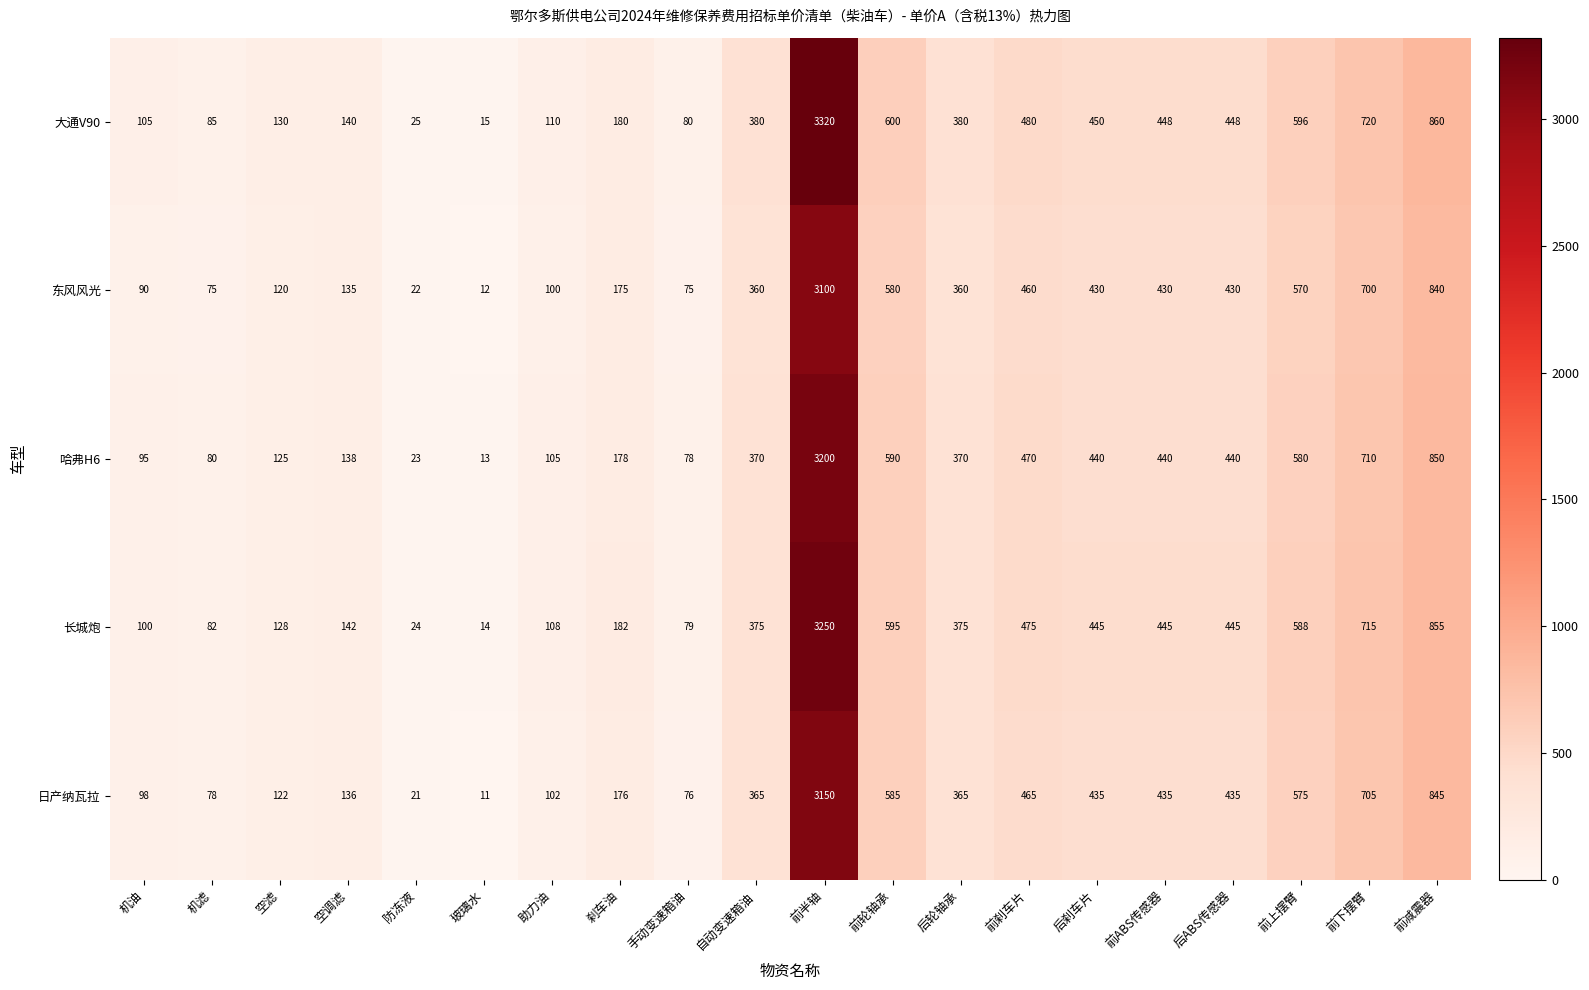

Which category has the lowest value in the 日产纳瓦拉 series?

玻璃水